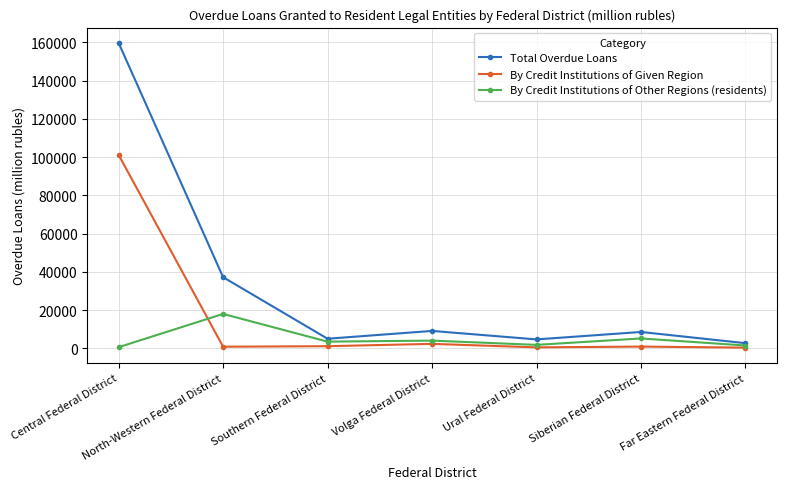

Does the chart display data point markers on the line(s)?

Yes